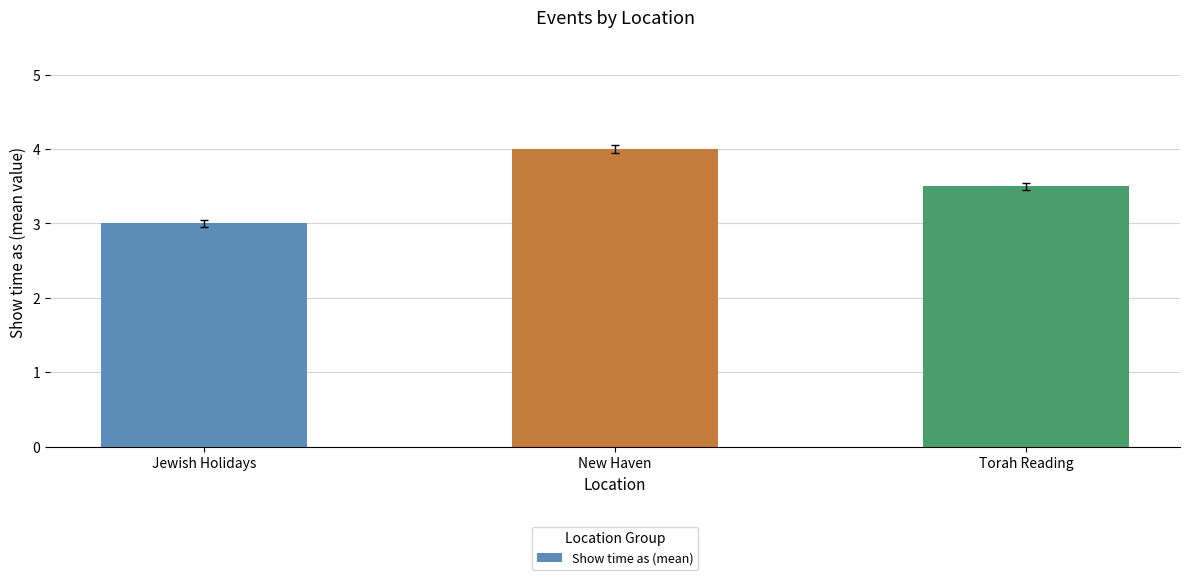

What is the change in value from Jewish Holidays to New Haven?

+1.0